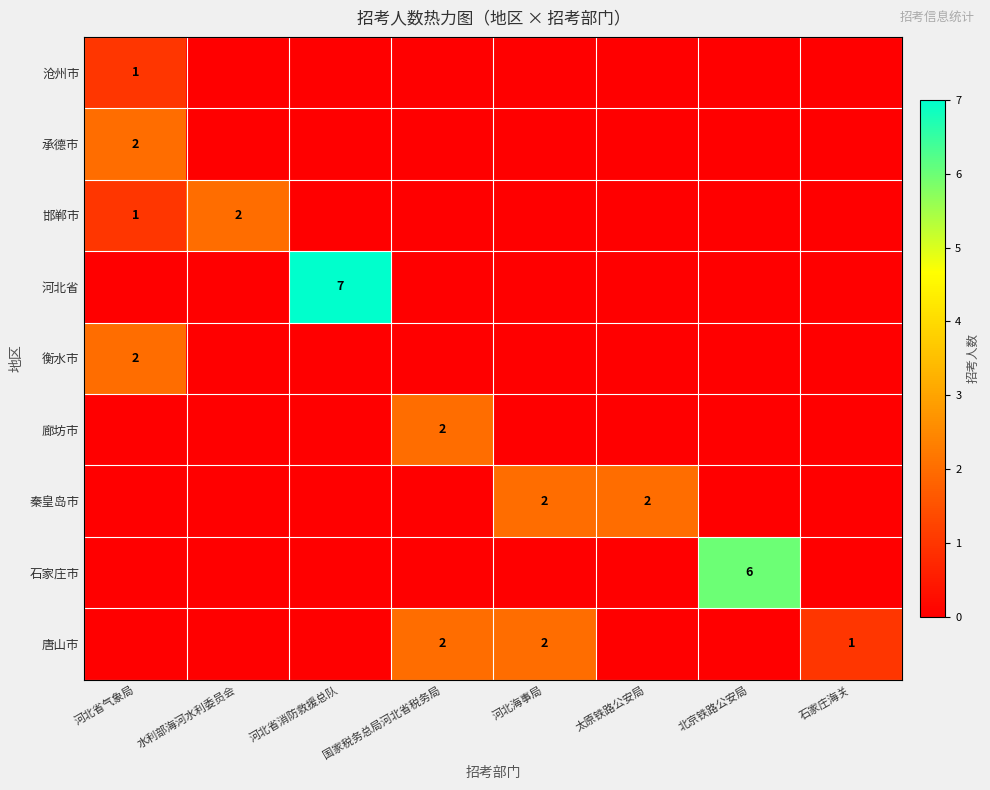

The 衡水市 series shows 1 at 河北省气象局. True or false?

False